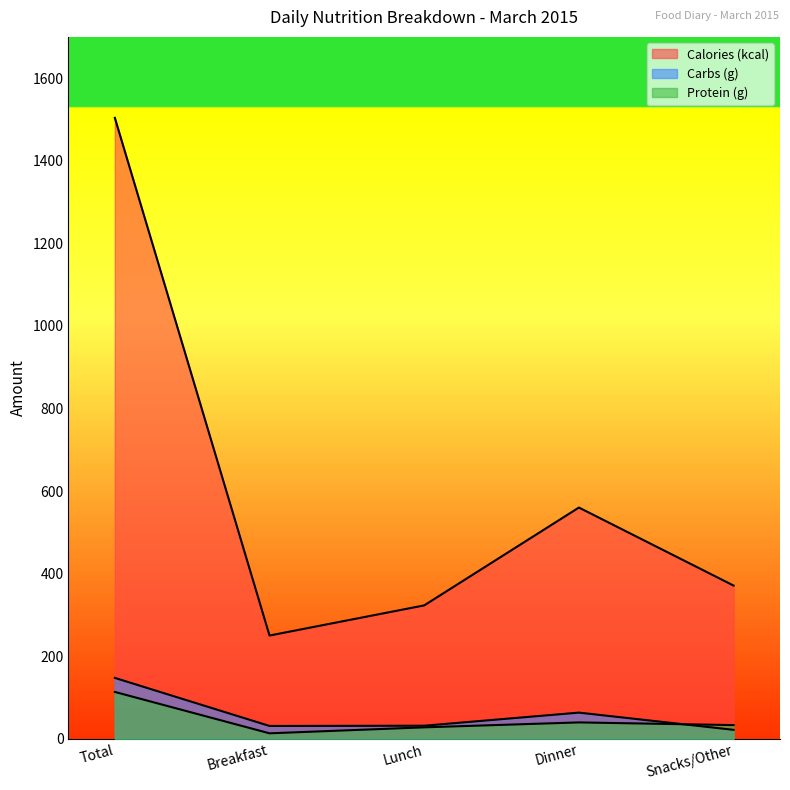

What is the total value across all series at Total?

1764.8